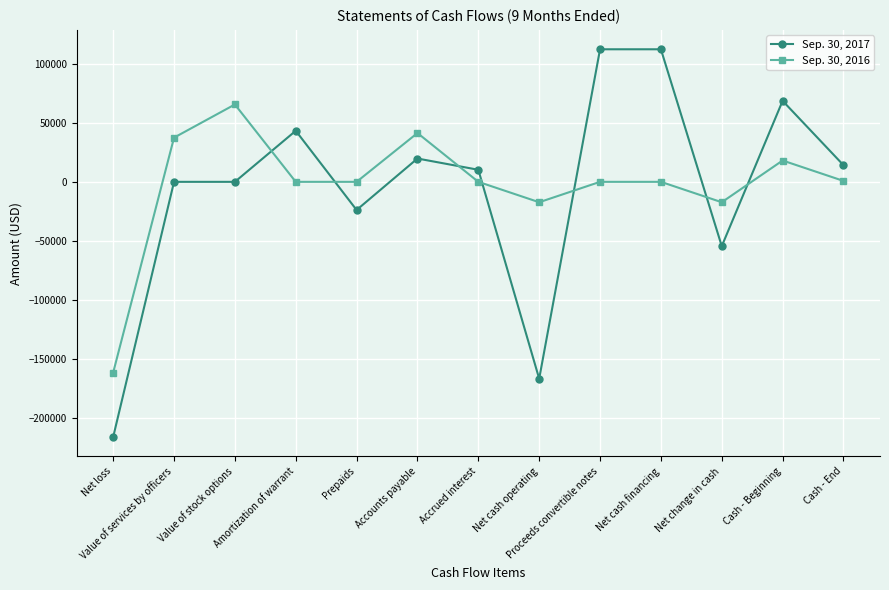

What is the sum of all Sep. 30, 2016 values?

-33054